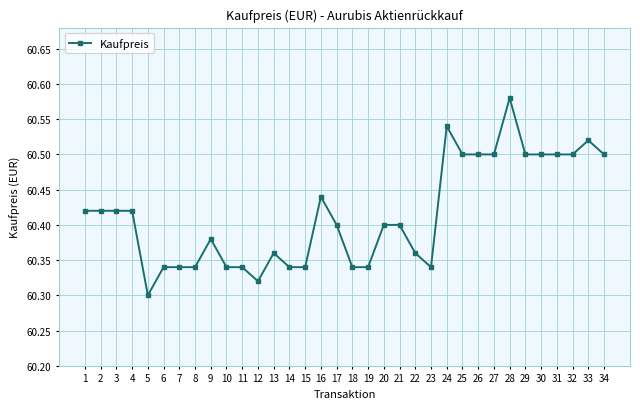

Where is the data nearest to the value 60?

5